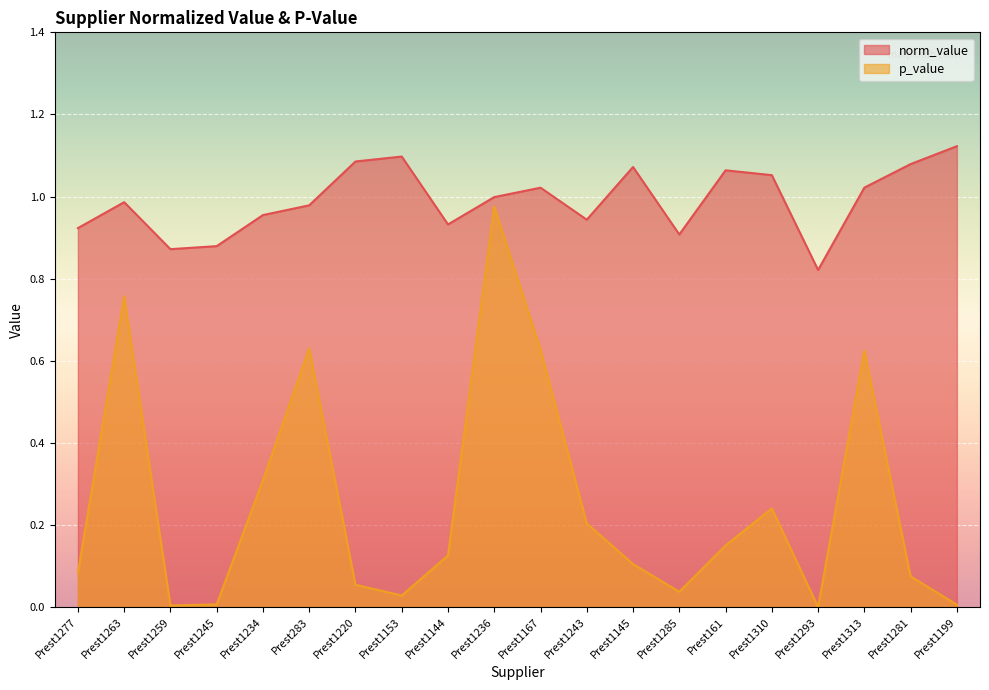

At which category is the sum across all series the highest?

Prest1236